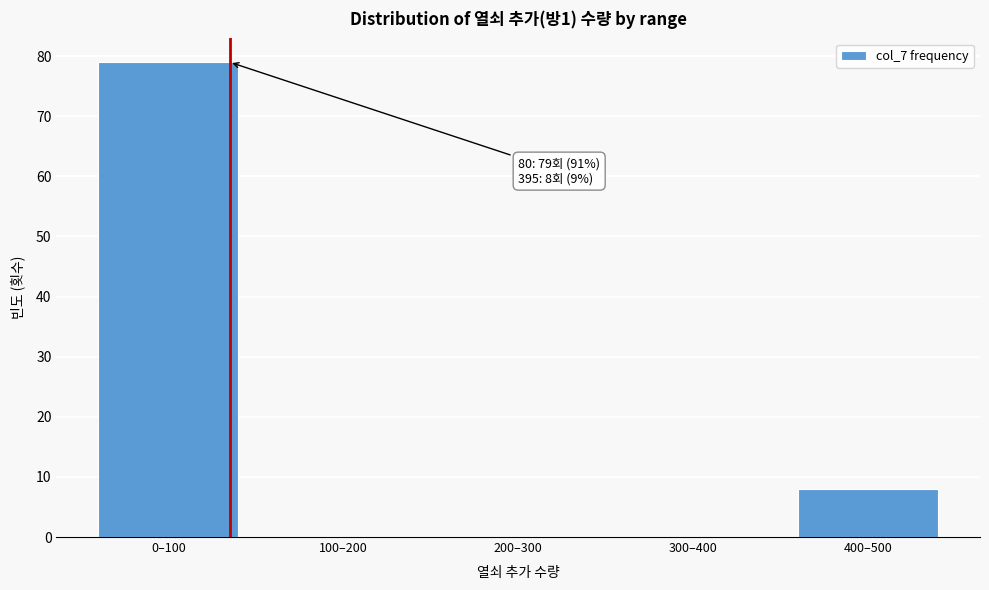

Reading left to right, extract all data points from this chart.

0–100=79	100–200=0	200–300=0	300–400=0	400–500=8